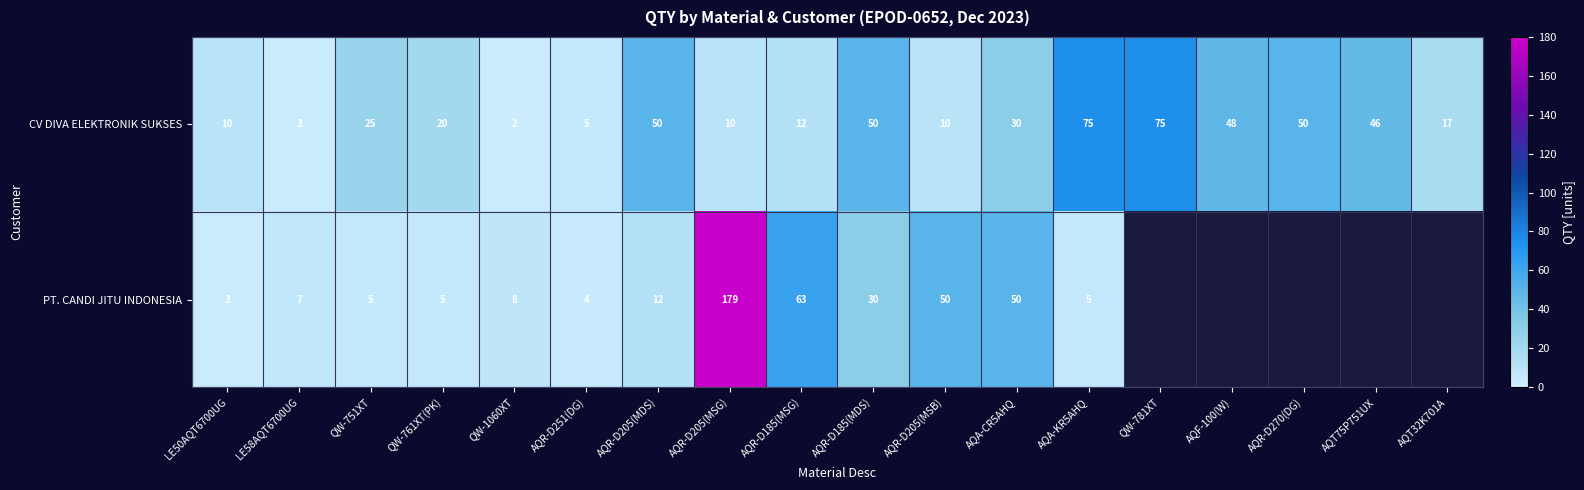

At QW-761XT(PK), list the series in order from smallest to largest.

PT. CANDI JITU INDONESIA, CV DIVA ELEKTRONIK SUKSES